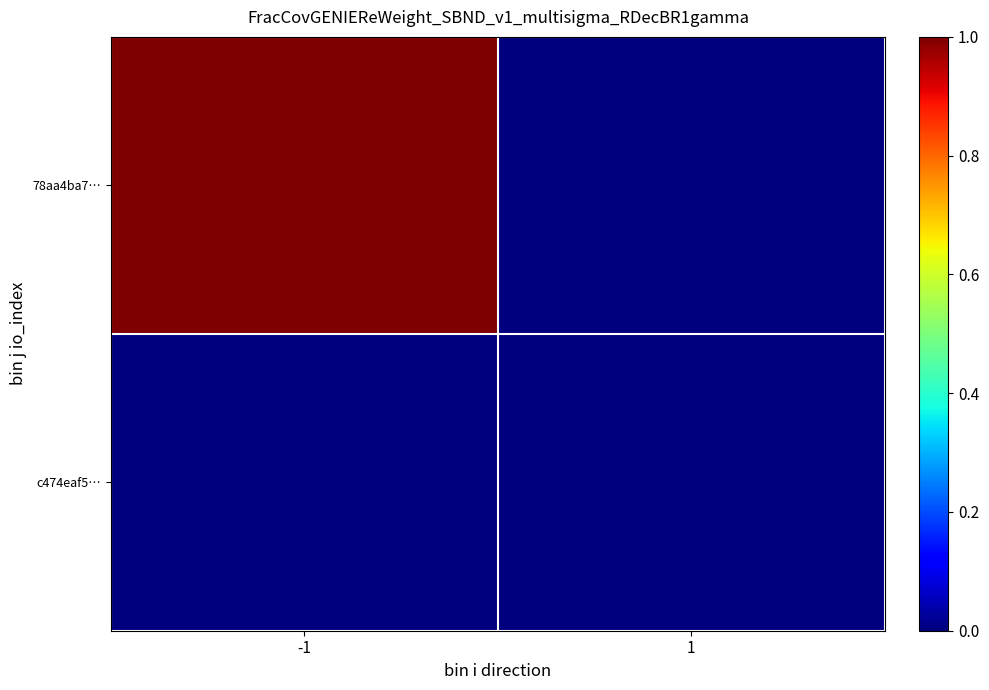

Reading left to right, list all the values displayed in this chart.

c474eaf5…: -1=0	1=0
78aa4ba7…: -1=1	1=0